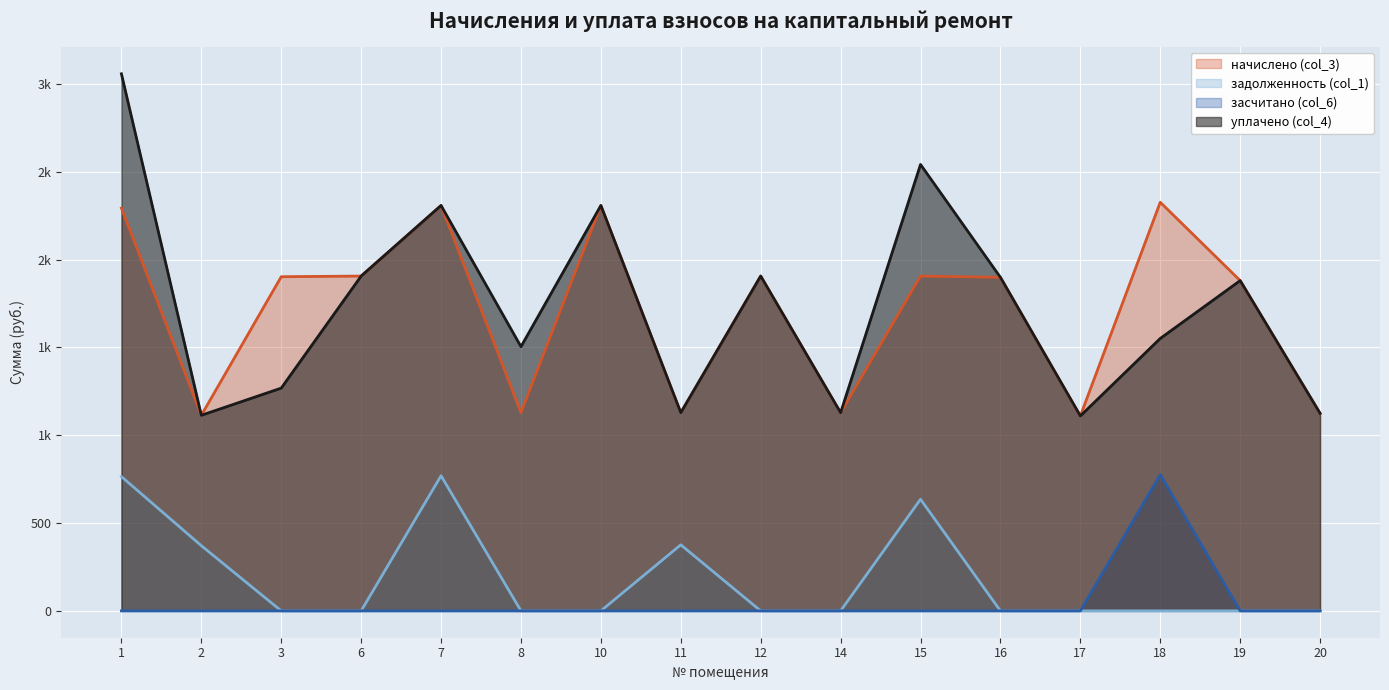

True or false: засчитано (col_6) and начислено (col_3) cross at least once.

False